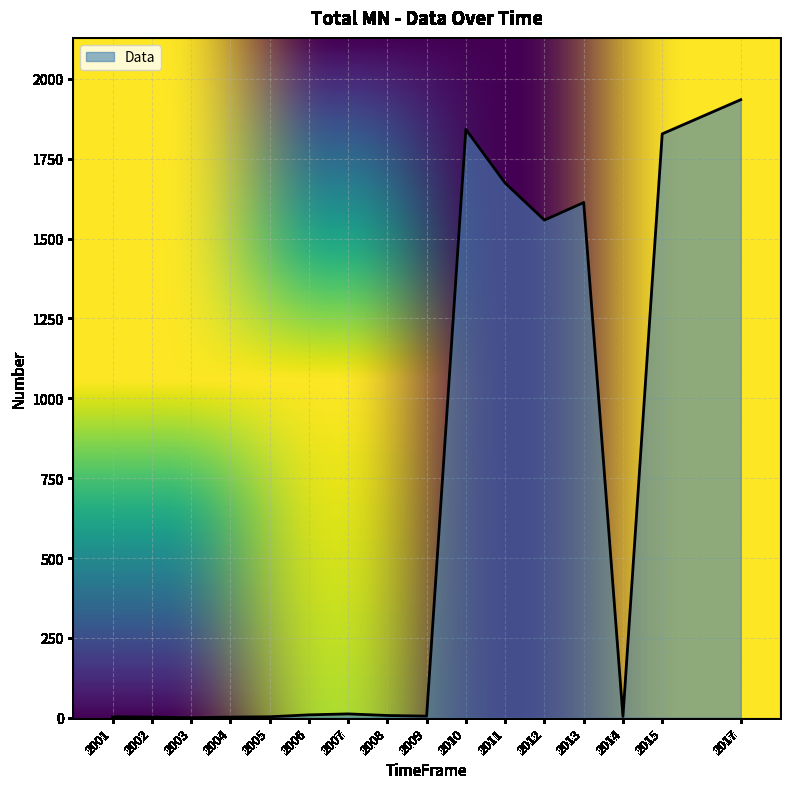

Where is the data nearest to the value 967?

2012